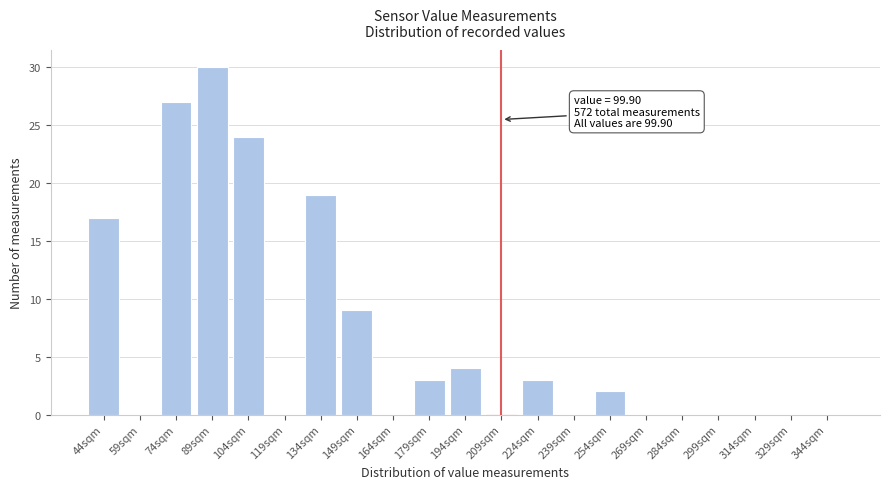

Reading right to left, transcribe all the data shown in this chart.

344sqm=0	329sqm=0	314sqm=0	299sqm=0	284sqm=0	269sqm=0	254sqm=2	239sqm=0	224sqm=3	209sqm=0	194sqm=4	179sqm=3	164sqm=0	149sqm=9	134sqm=19	119sqm=0	104sqm=24	89sqm=30	74sqm=27	59sqm=0	44sqm=17